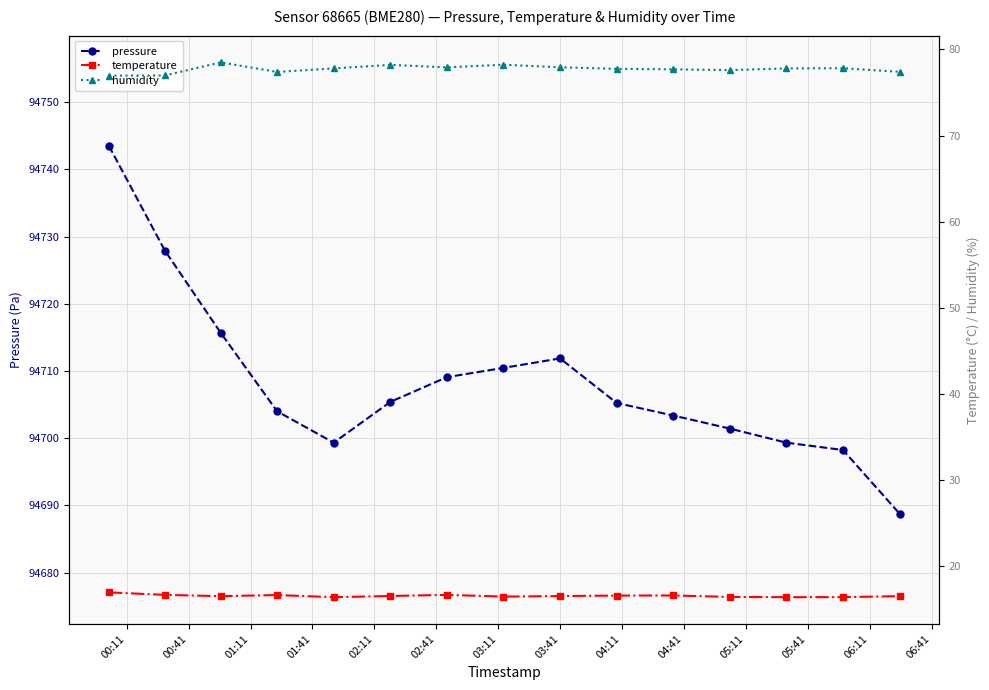

What is the minimum value for pressure?

94688.8